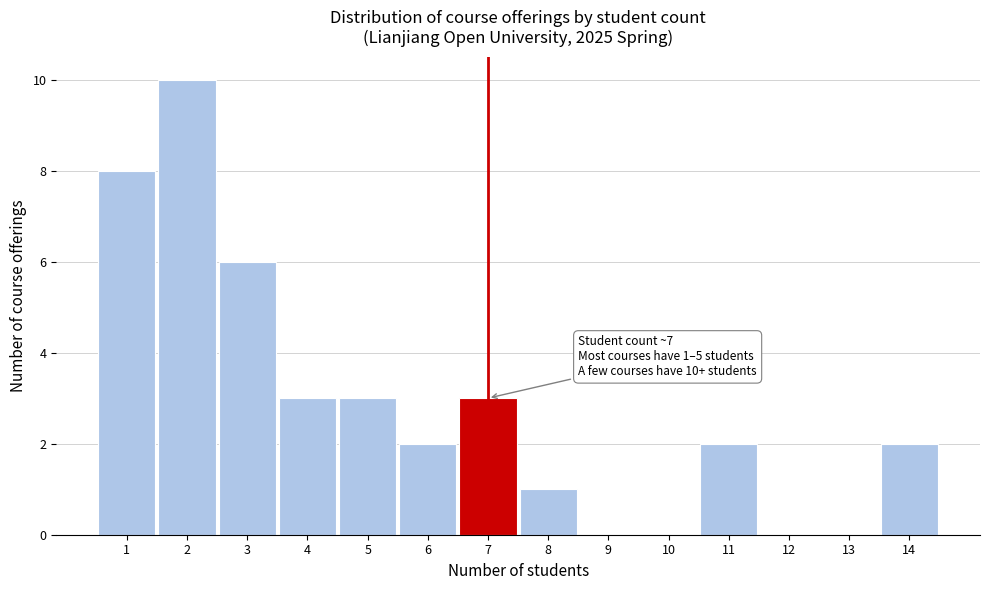

Reading right to left, extract all data points from this chart.

14=2	13=0	12=0	11=2	10=0	9=0	8=1	7=3	6=2	5=3	4=3	3=6	2=10	1=8